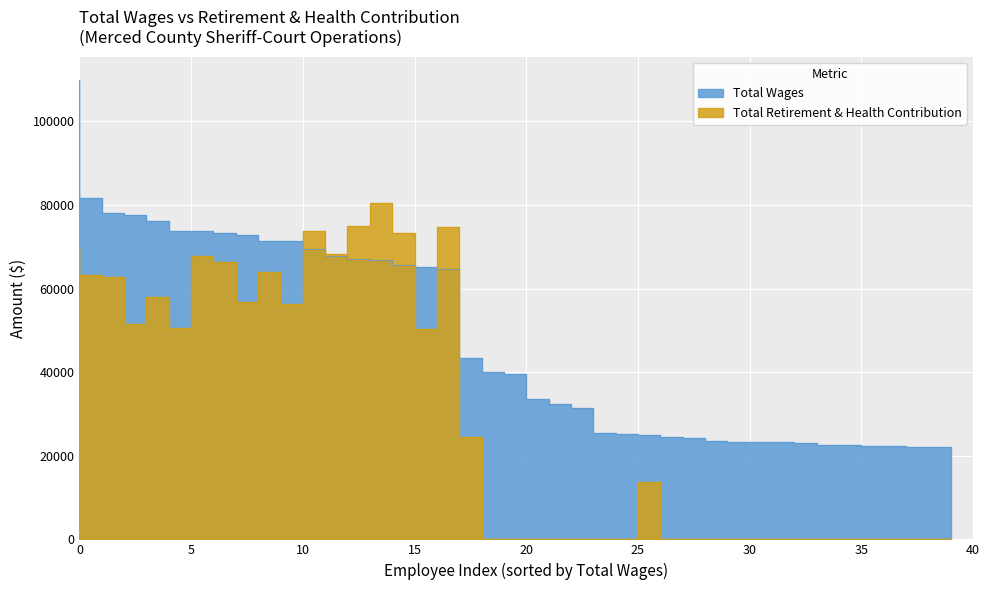

What is the total value across all series at 73235?

139531